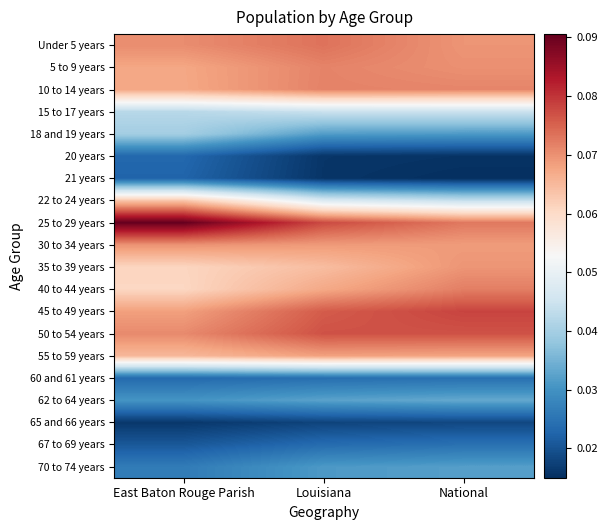

Reading right to left, list all the values displayed in this chart.

Under 5 years: National=0.1	Louisiana=0.1	East Baton Rouge Parish=0.1
5 to 9 years: National=0.1	Louisiana=0.1	East Baton Rouge Parish=0.1
10 to 14 years: National=0.1	Louisiana=0.1	East Baton Rouge Parish=0.1
15 to 17 years: National=0.0	Louisiana=0.0	East Baton Rouge Parish=0.0
18 and 19 years: National=0.0	Louisiana=0.0	East Baton Rouge Parish=0.0
20 years: National=0.0	Louisiana=0.0	East Baton Rouge Parish=0.0
21 years: National=0.0	Louisiana=0.0	East Baton Rouge Parish=0.0
22 to 24 years: National=0.0	Louisiana=0.0	East Baton Rouge Parish=0.1
25 to 29 years: National=0.1	Louisiana=0.1	East Baton Rouge Parish=0.1
30 to 34 years: National=0.1	Louisiana=0.1	East Baton Rouge Parish=0.1
35 to 39 years: National=0.1	Louisiana=0.1	East Baton Rouge Parish=0.1
40 to 44 years: National=0.1	Louisiana=0.1	East Baton Rouge Parish=0.1
45 to 49 years: National=0.1	Louisiana=0.1	East Baton Rouge Parish=0.1
50 to 54 years: National=0.1	Louisiana=0.1	East Baton Rouge Parish=0.1
55 to 59 years: National=0.1	Louisiana=0.1	East Baton Rouge Parish=0.1
60 and 61 years: National=0.0	Louisiana=0.0	East Baton Rouge Parish=0.0
62 to 64 years: National=0.0	Louisiana=0.0	East Baton Rouge Parish=0.0
65 and 66 years: National=0.0	Louisiana=0.0	East Baton Rouge Parish=0.0
67 to 69 years: National=0.0	Louisiana=0.0	East Baton Rouge Parish=0.0
70 to 74 years: National=0.0	Louisiana=0.0	East Baton Rouge Parish=0.0